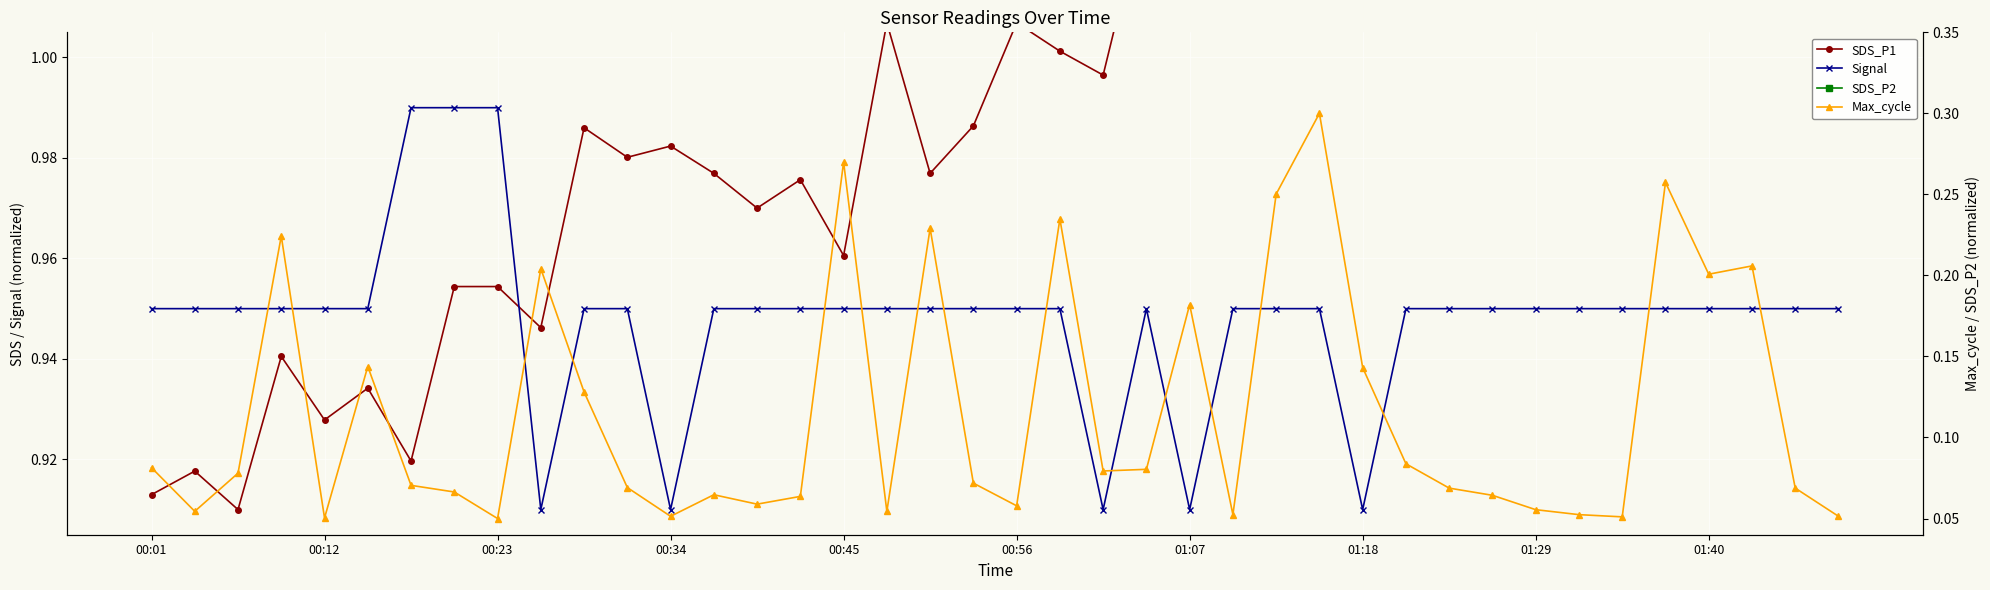

Count the Signal values in the range 0 to 1.

40